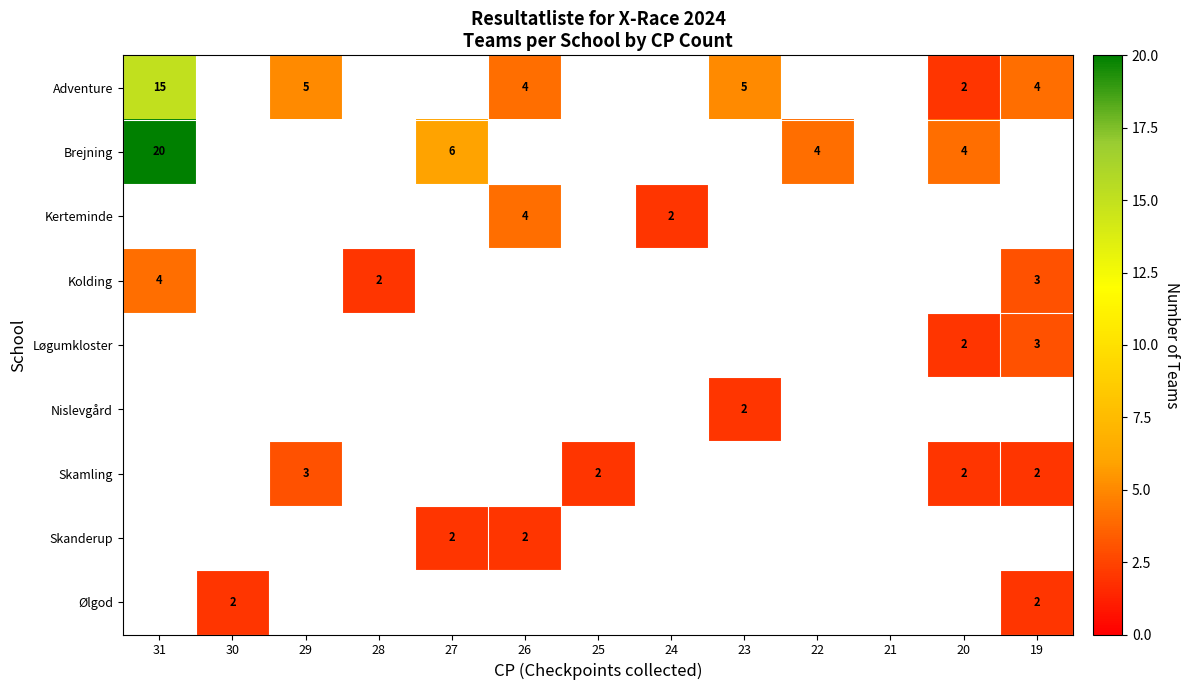

True or false: Adventure has a value of 1 at 20.

False